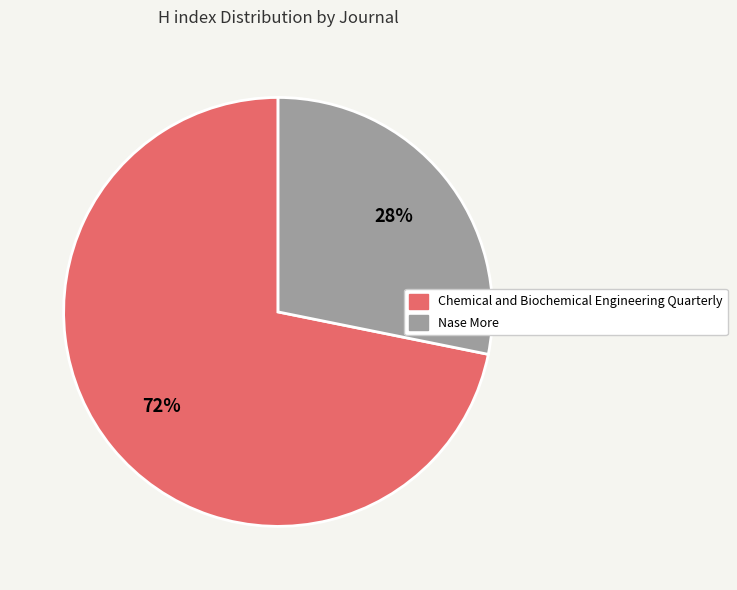

To the nearest percent, what is the combined percentage of Chemical and Biochemical Engineering Quarterly and Nase More?

100%